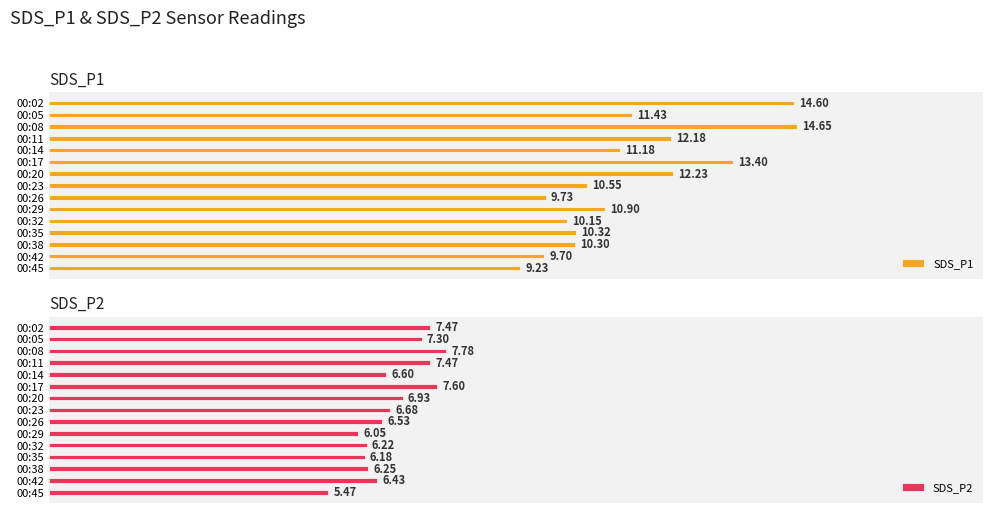

List the labels in order of SDS_P1 value, smallest first.

00:45, 00:42, 00:26, 00:32, 00:38, 00:35, 00:23, 00:29, 00:14, 00:05, 00:11, 00:20, 00:17, 00:02, 00:08